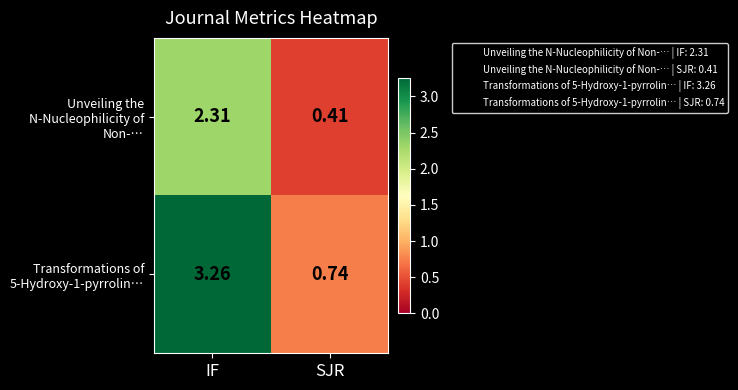

At which category is the sum across all series the highest?

IF